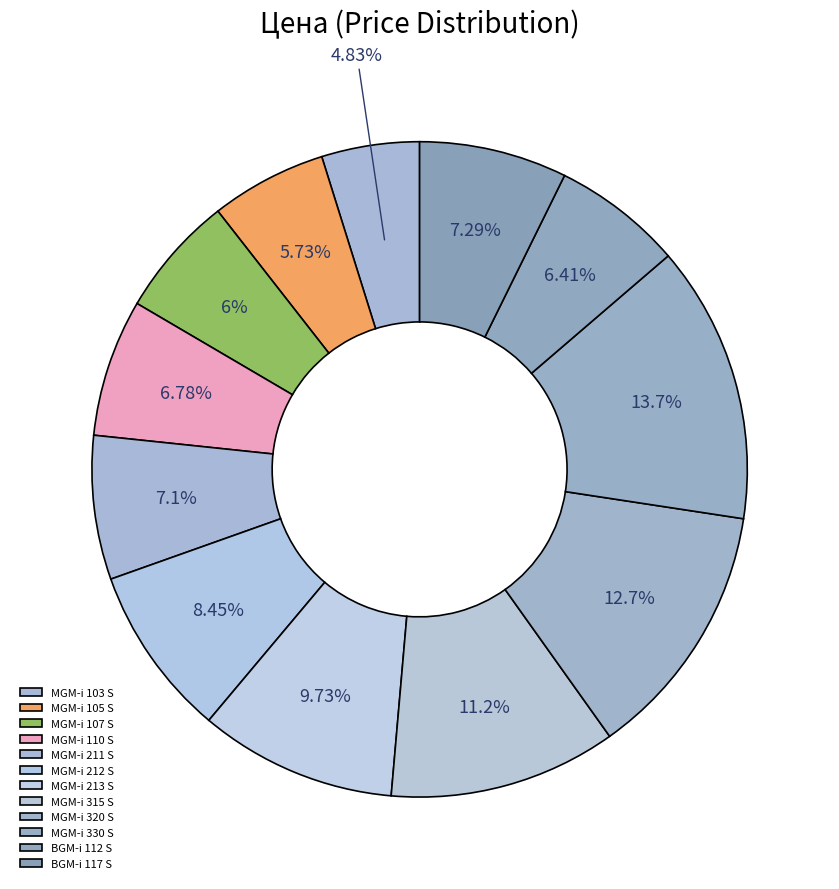

To the nearest percent, what portion does MGM-i 211 S represent?

7%